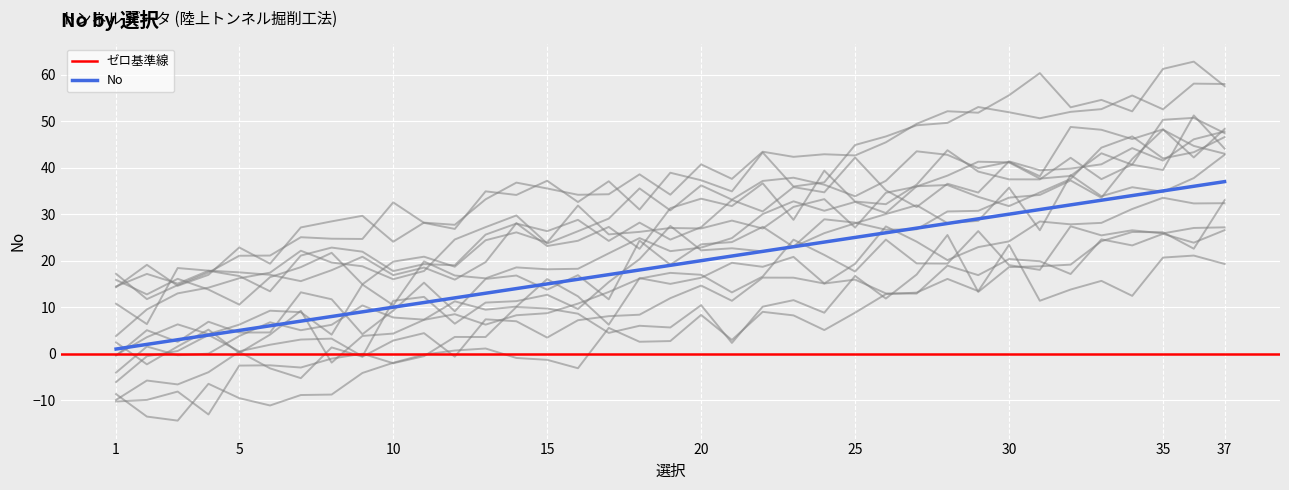

What is the difference between the highest and lowest values at 7?

1.9